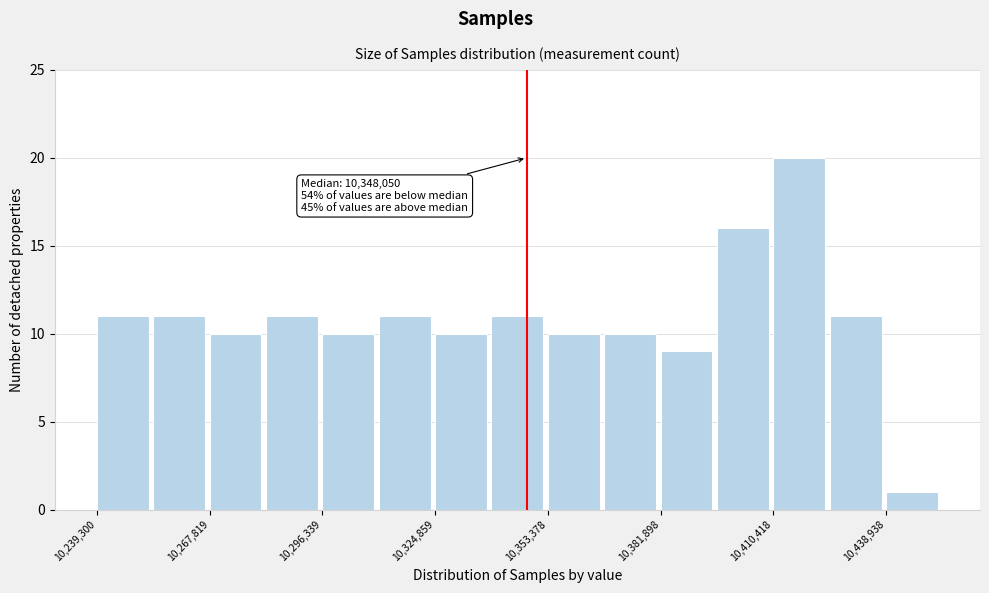

Read against the x-axis, roughly where is the centre of the tallest bar?

10415000